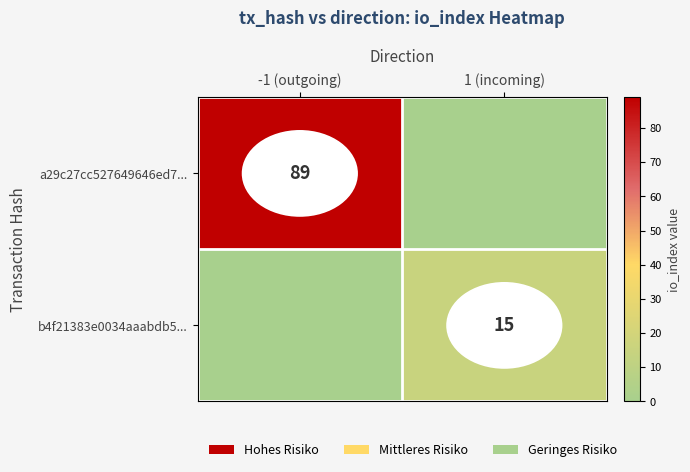

The b4f21383e0034aaabdb5... series shows 15 at 1 (incoming). True or false?

True